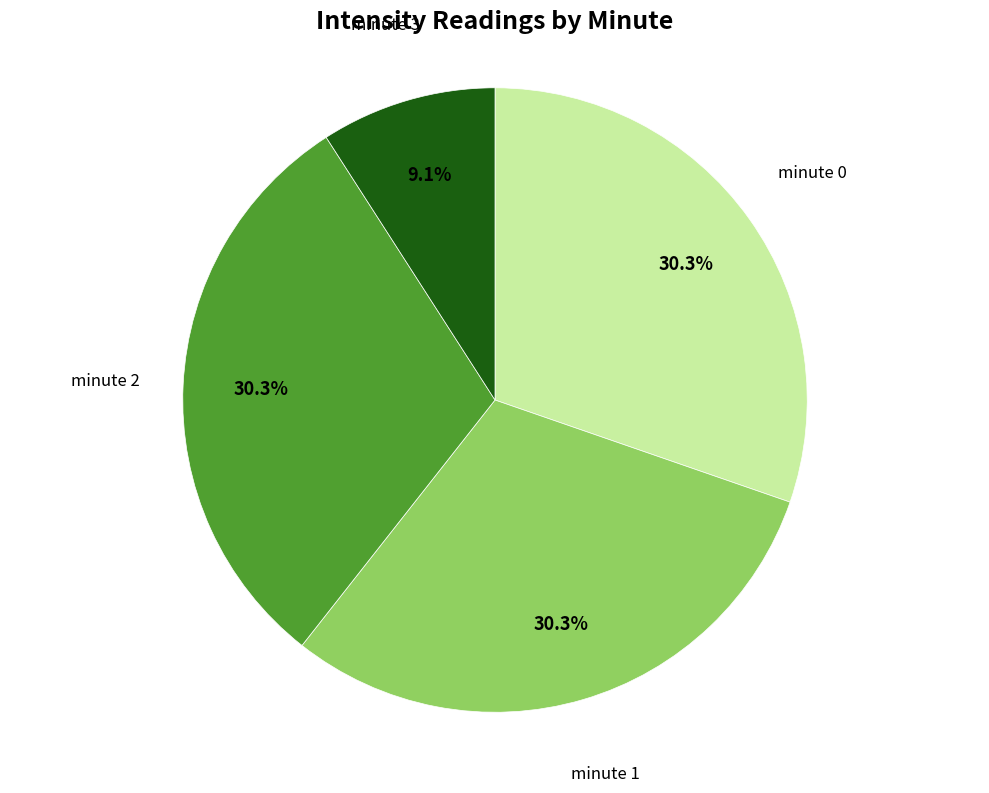

Does any single category account for the majority?

No